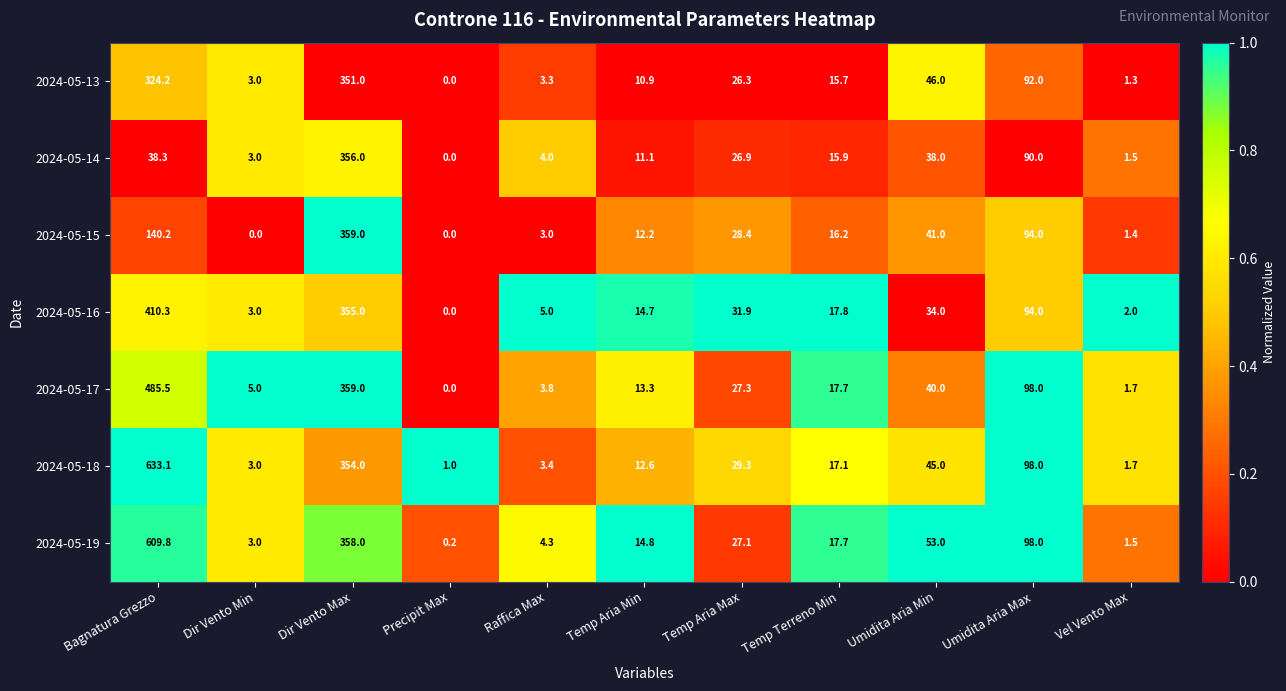

What is the average value of the 2024-05-14 series?

53.2